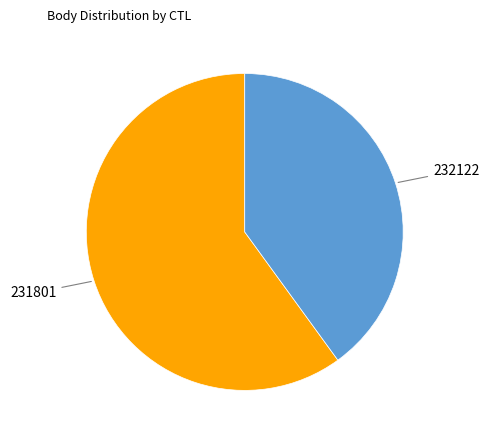

True or false: 232122 accounts for 40% of the total.

True